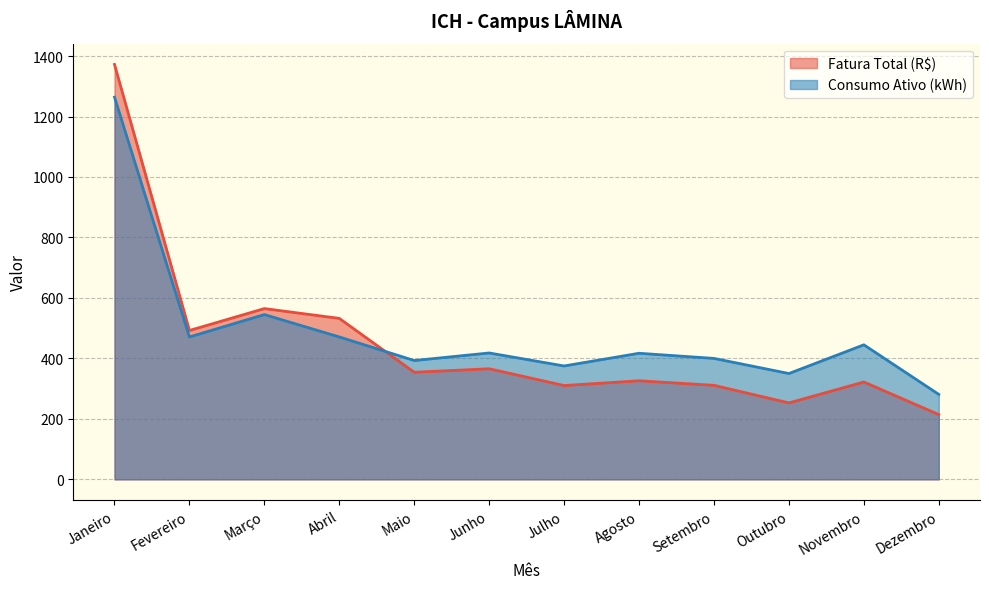

At which label is Consumo Ativo (kWh) closest to 772?

Março